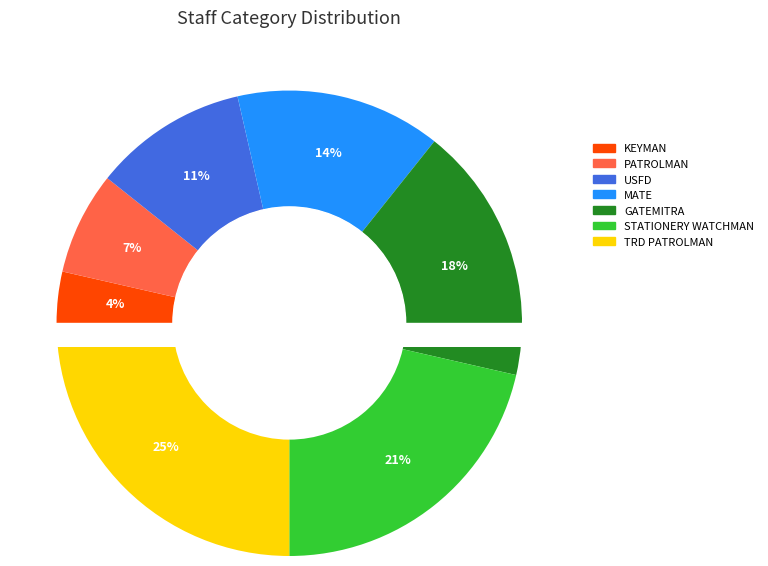

Does PATROLMAN represent more than half of the total?

No